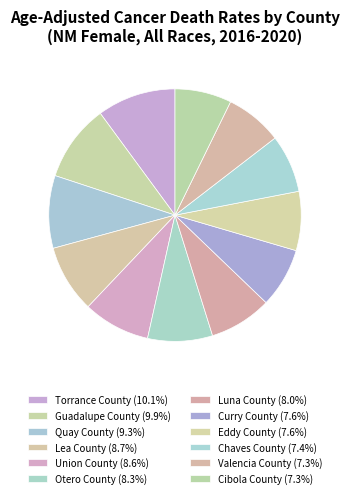

Count the number of slices in the pie.

12